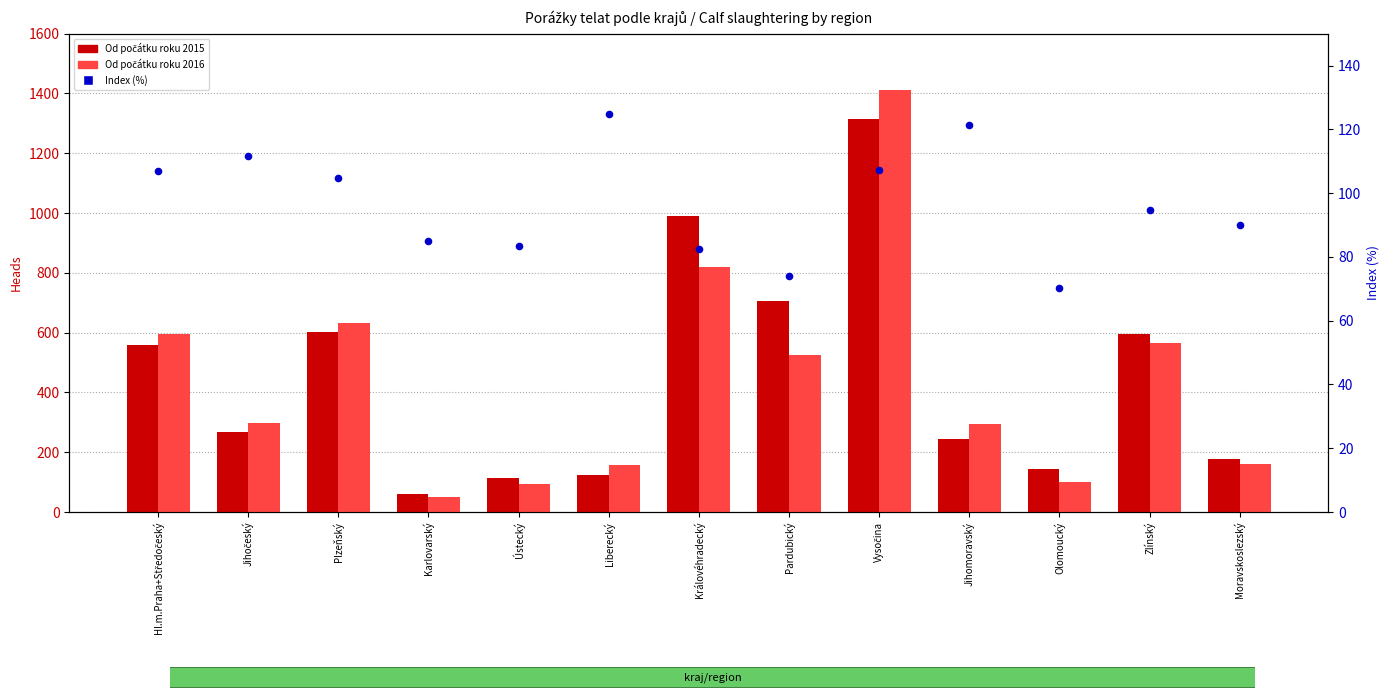

At which category is the sum across all series the highest?

Vysočina